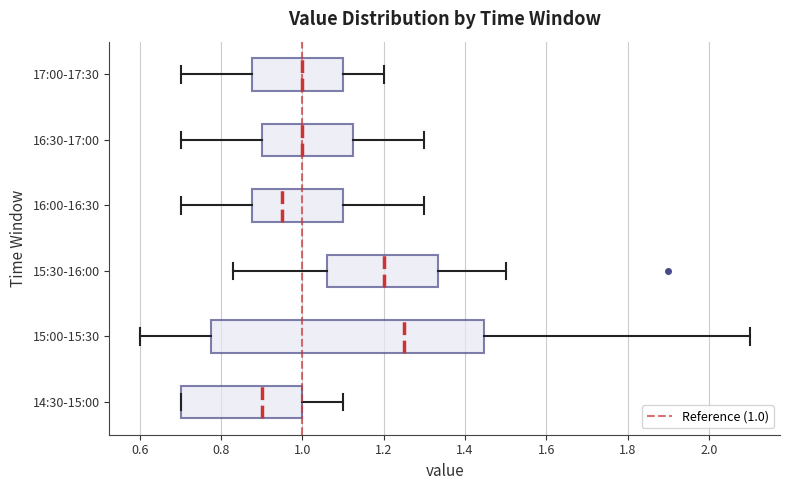

Which box has the furthest to the left median line?

14:30-15:00